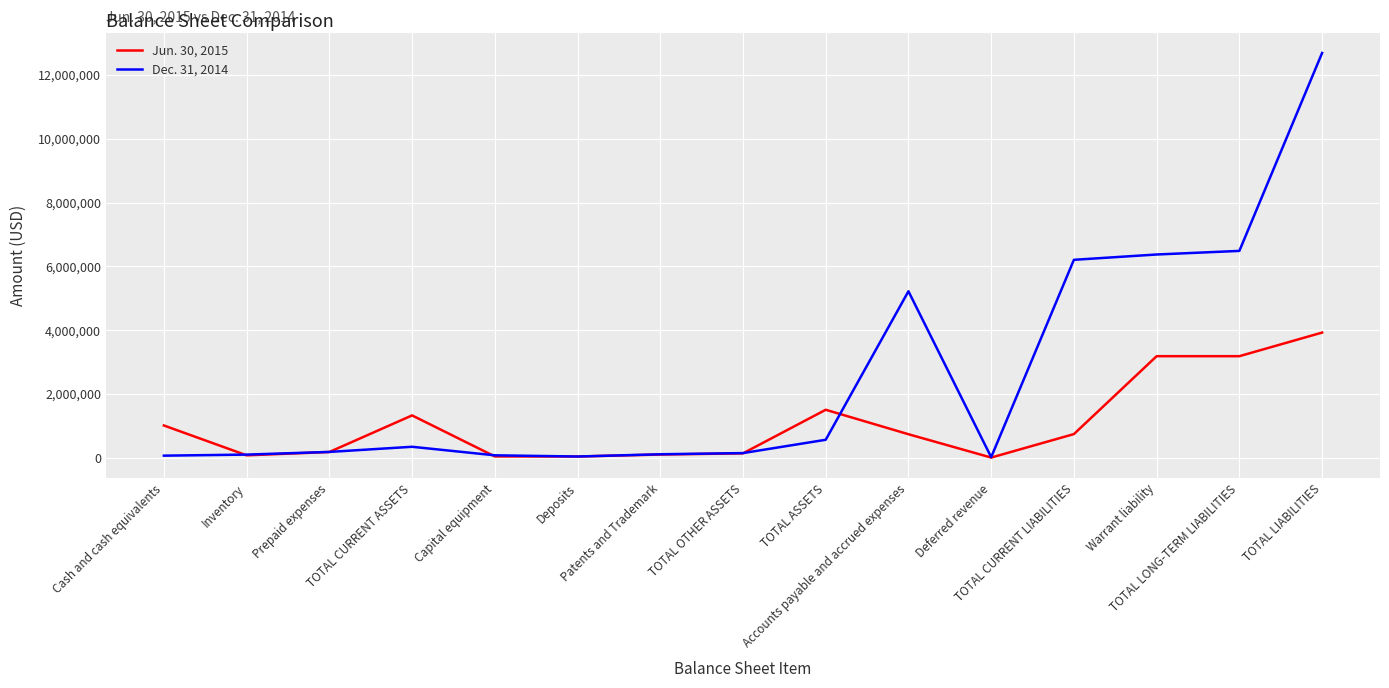

Is the value of Jun. 30, 2015 at TOTAL OTHER ASSETS greater than the value of Dec. 31, 2014 at Deferred revenue?

Yes